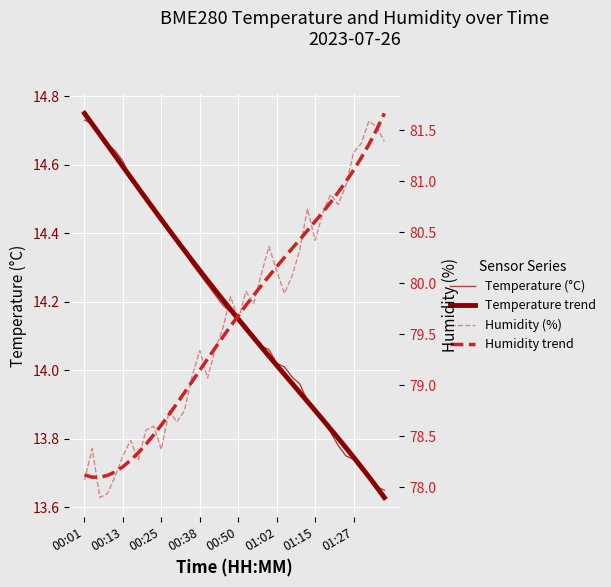

Is it true that Humidity (%) equals 79.6 at 00:50?

True